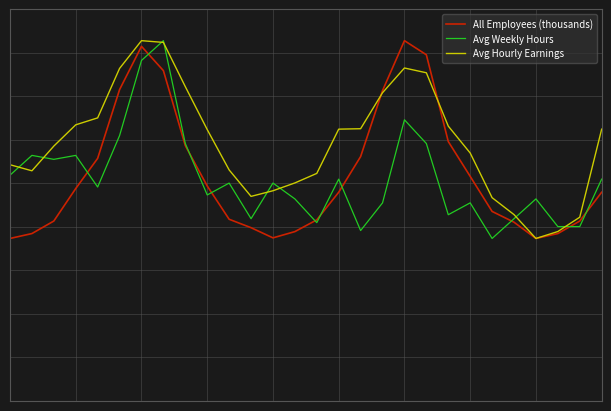

What are all the series names shown in the legend?

All Employees (thousands), Avg Weekly Hours, Avg Hourly Earnings